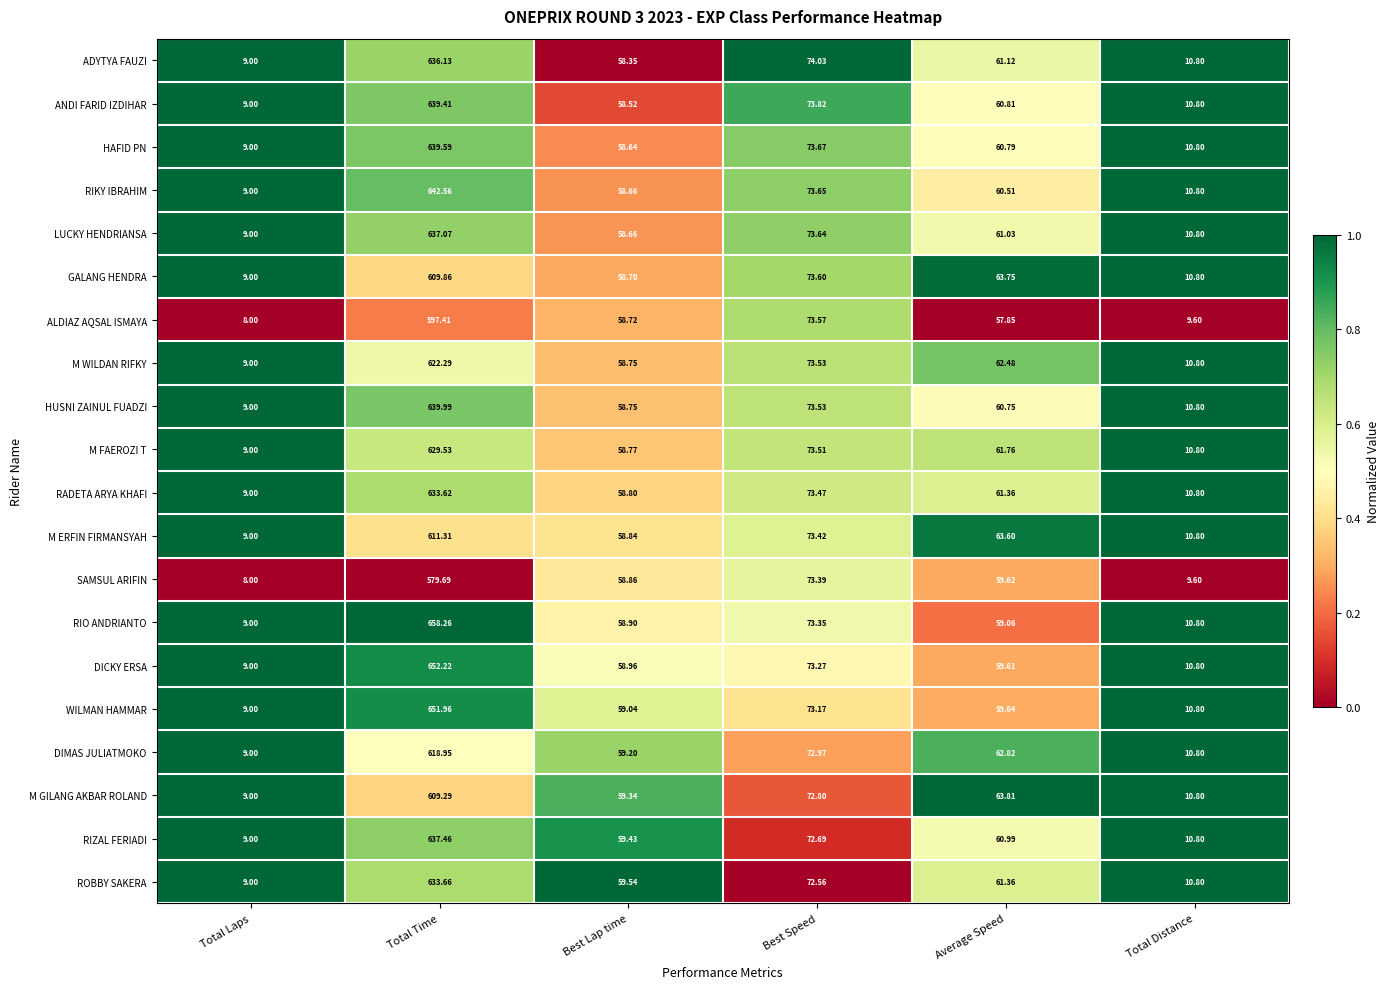

Which series changed the most between Total Time and Total Distance?

RIO ANDRIANTO